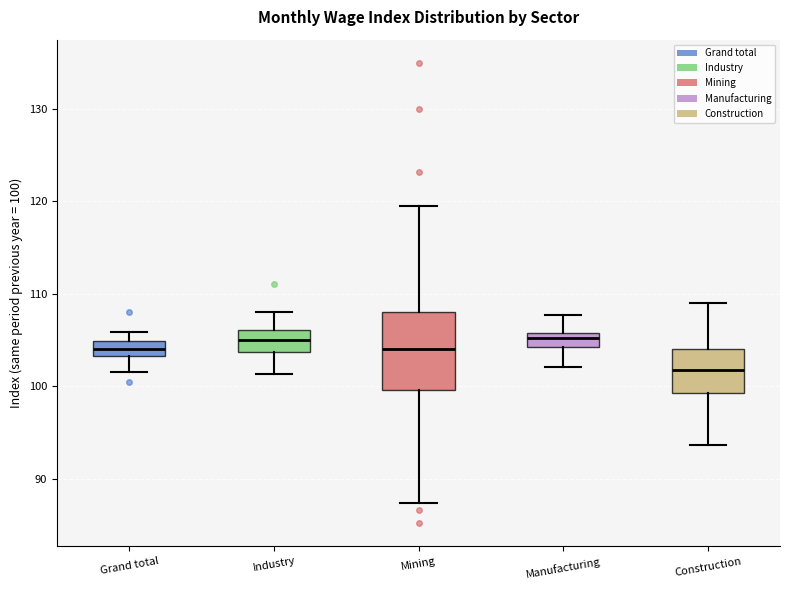

Which box is the tallest, from its lower edge to its upper edge?

Mining